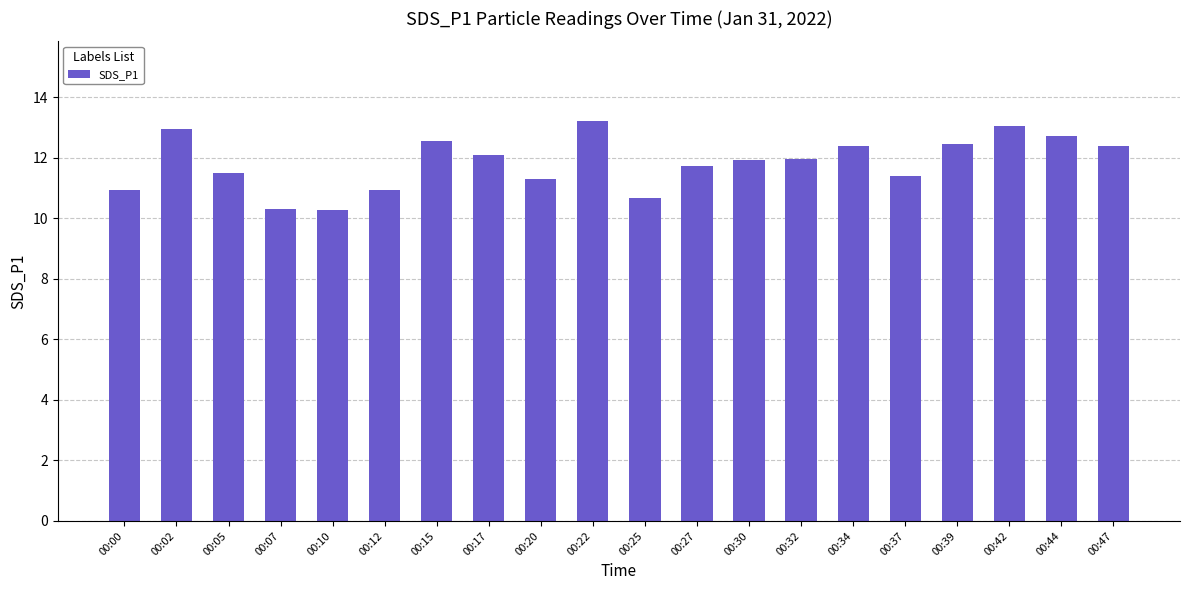

The value at 00:44 is 12.7. True or false?

True